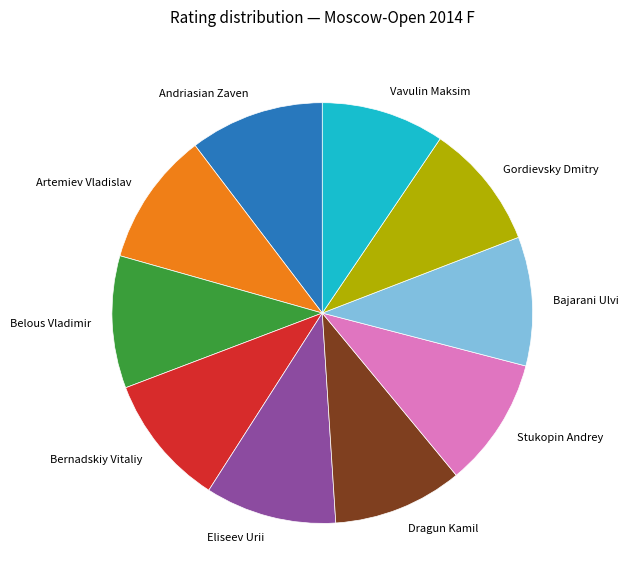

Combined, do Artemiev Vladislav and Belous Vladimir account for over 50%?

No